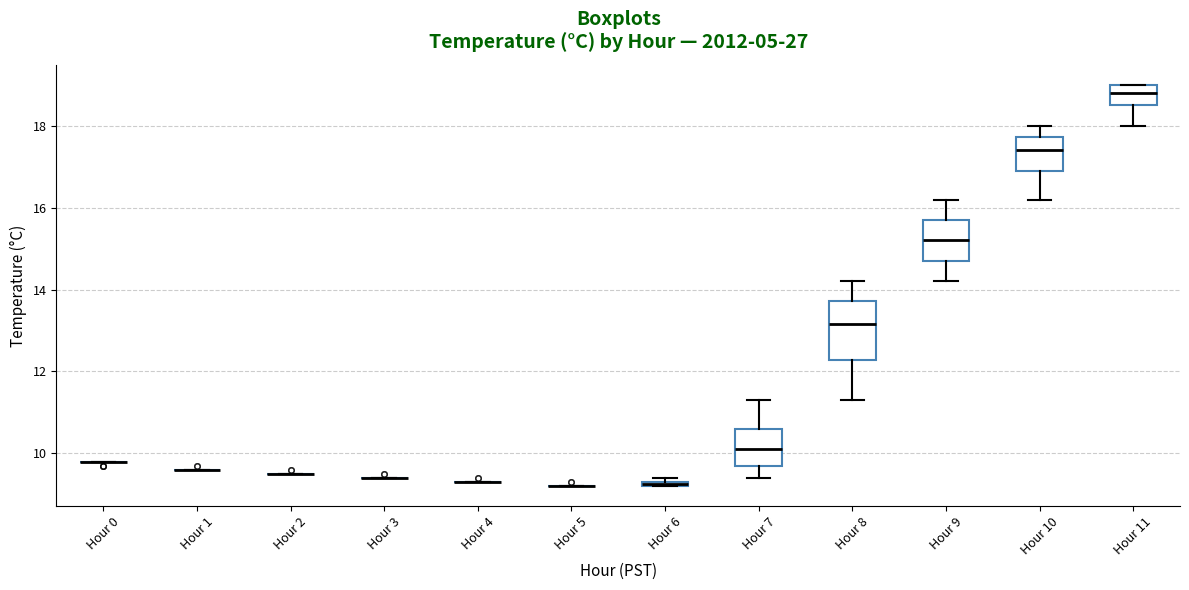

Comparing the boxes themselves (not the whiskers), which one is the tallest?

Hour 8